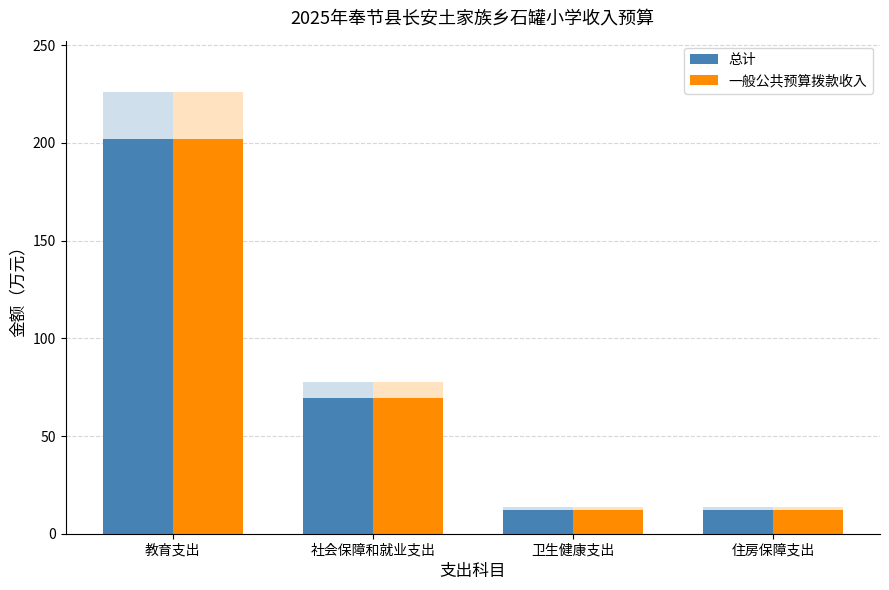

What is the label of the 2nd bar from the left?

社会保障和就业支出